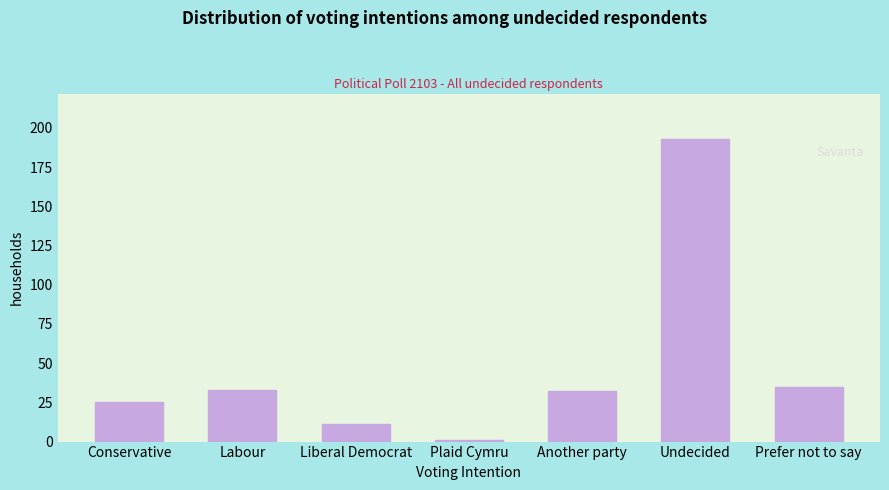

Reading left to right, extract all data points from this chart.

25	33	11	1	32	193	35